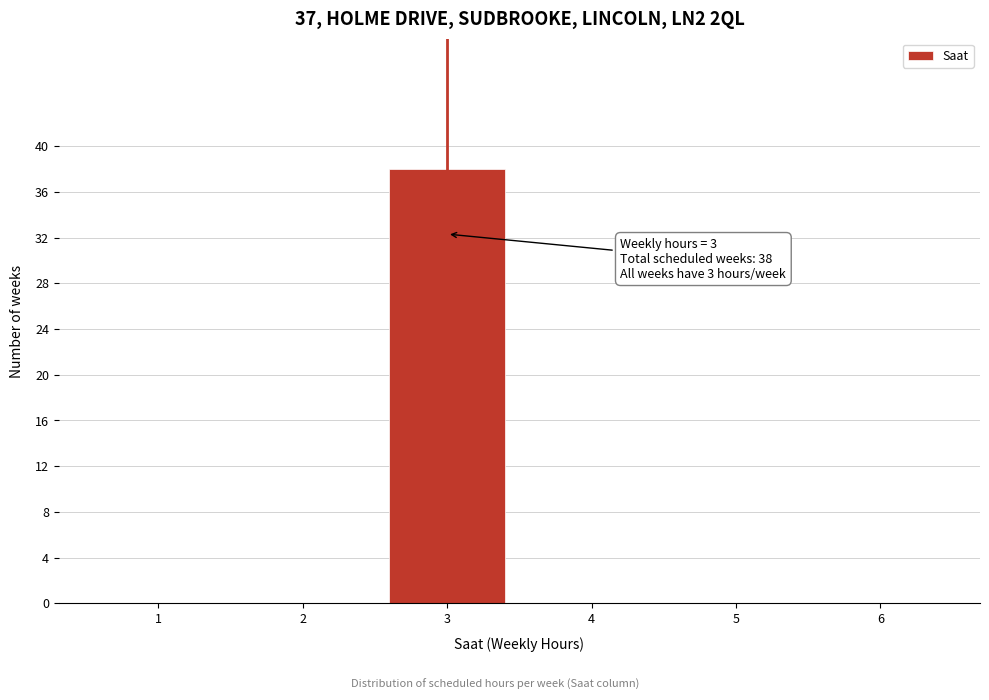

Reading left to right, what are all the values shown in this chart?

1=0	2=0	3=38	4=0	5=0	6=0